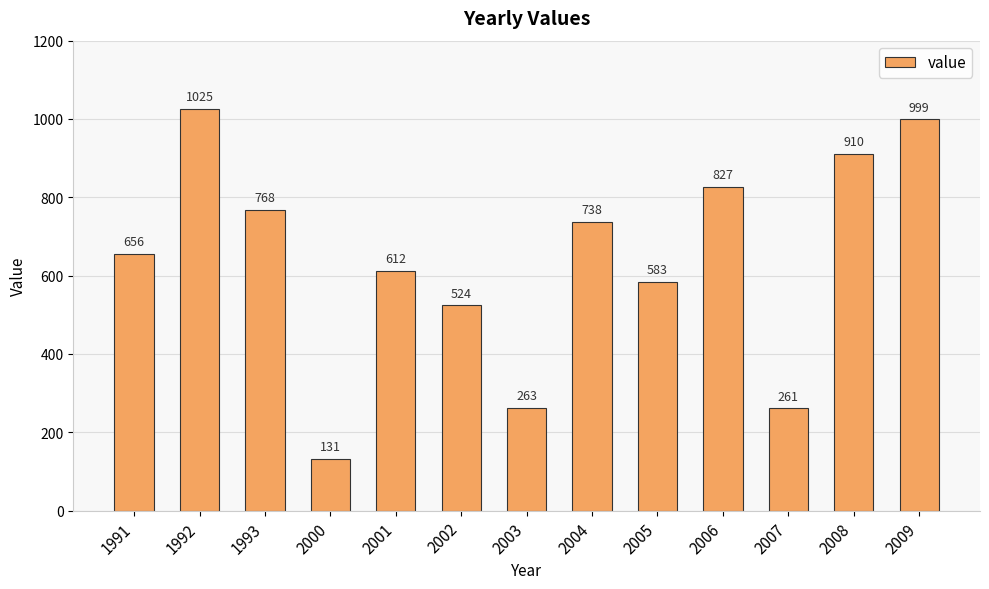

How many bars are there in total?

13